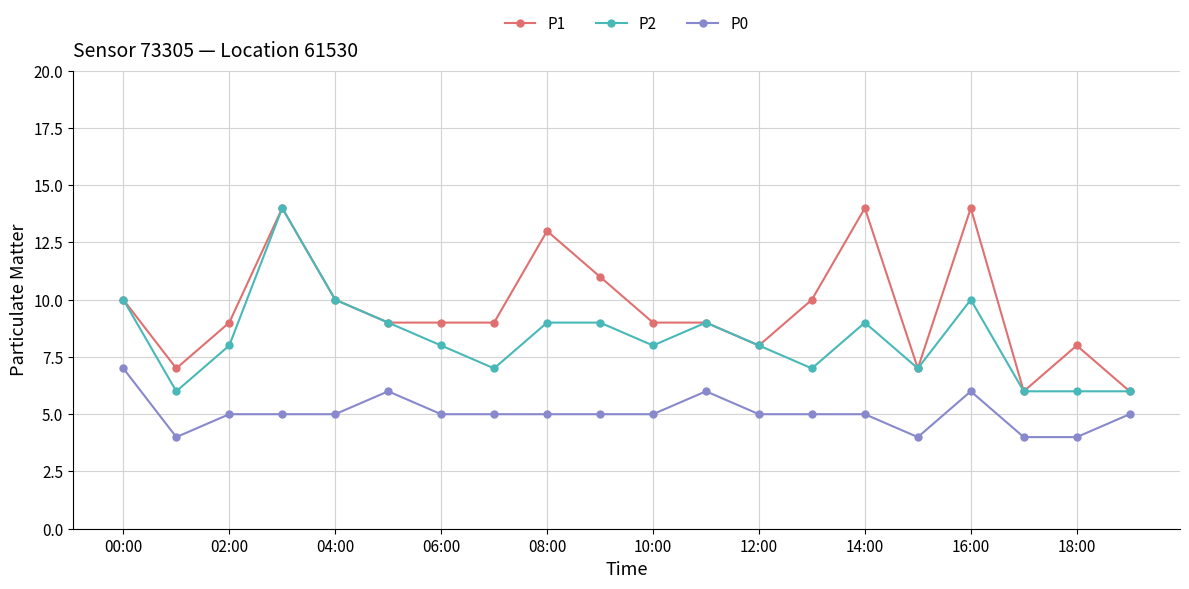

True or false: P1 and P0 intersect in this chart.

False